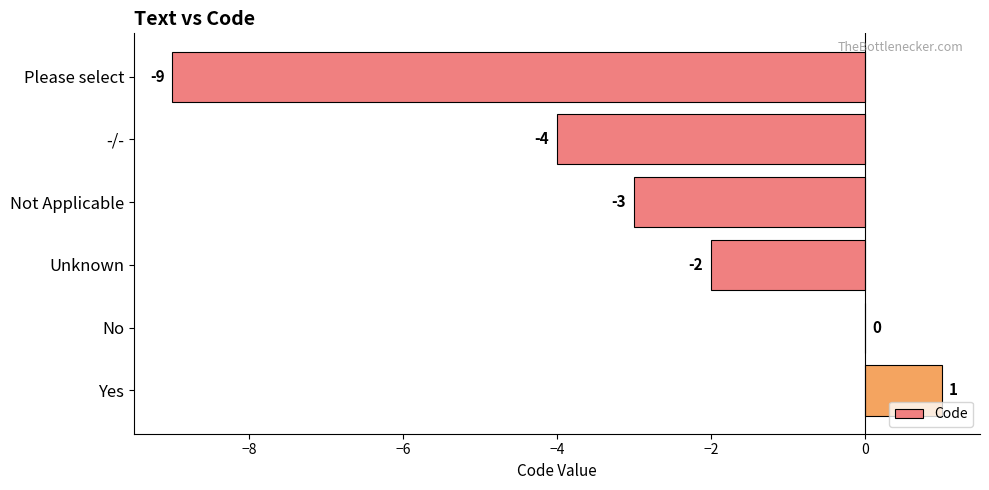

Between Please select and Yes, which is larger?

Yes